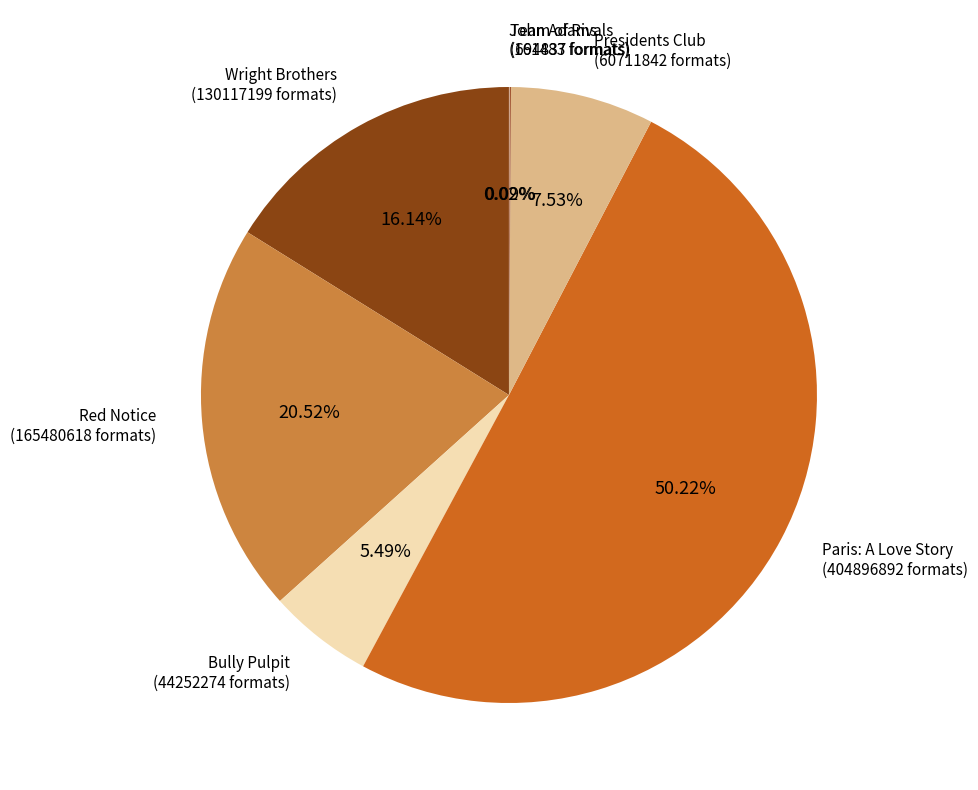

How many slices are in this pie chart?

7